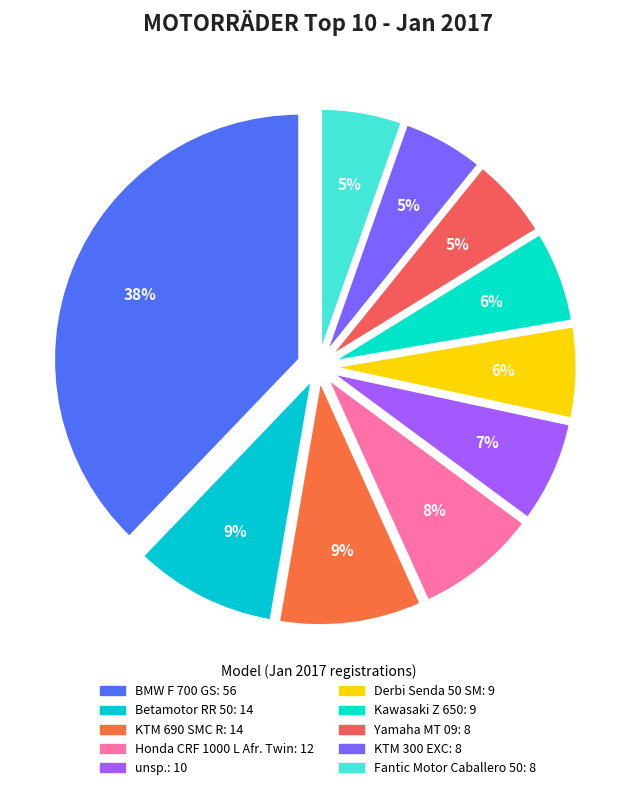

To the nearest percent, what is the difference between the Betamotor RR 50 and Kawasaki Z 650 slice percentages?

3%